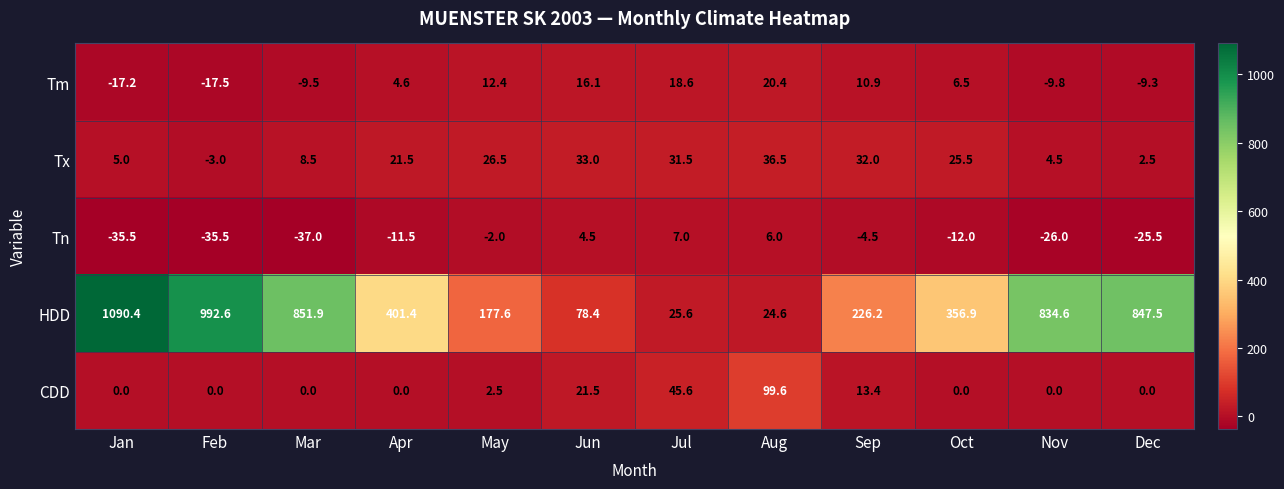

Is the value of CDD at Feb greater than the value of Tm at Jan?

Yes